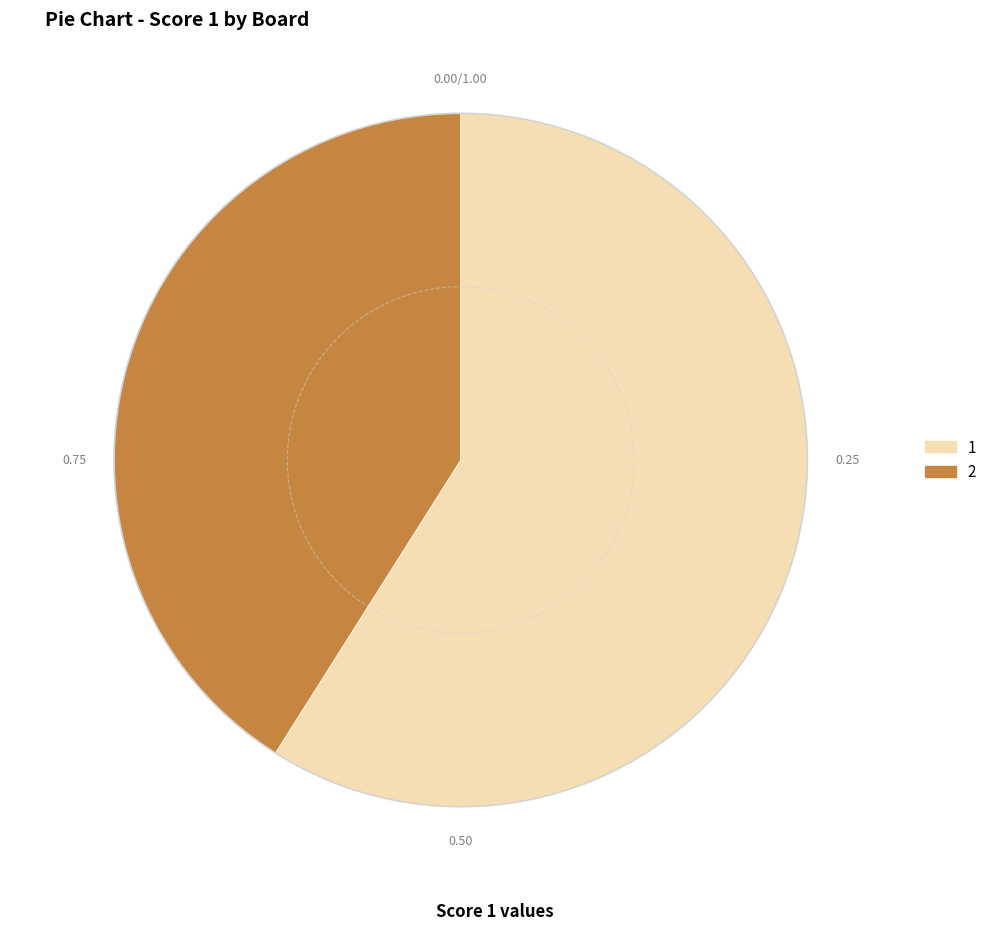

Rank the categories by value from lowest to highest.

2, 1